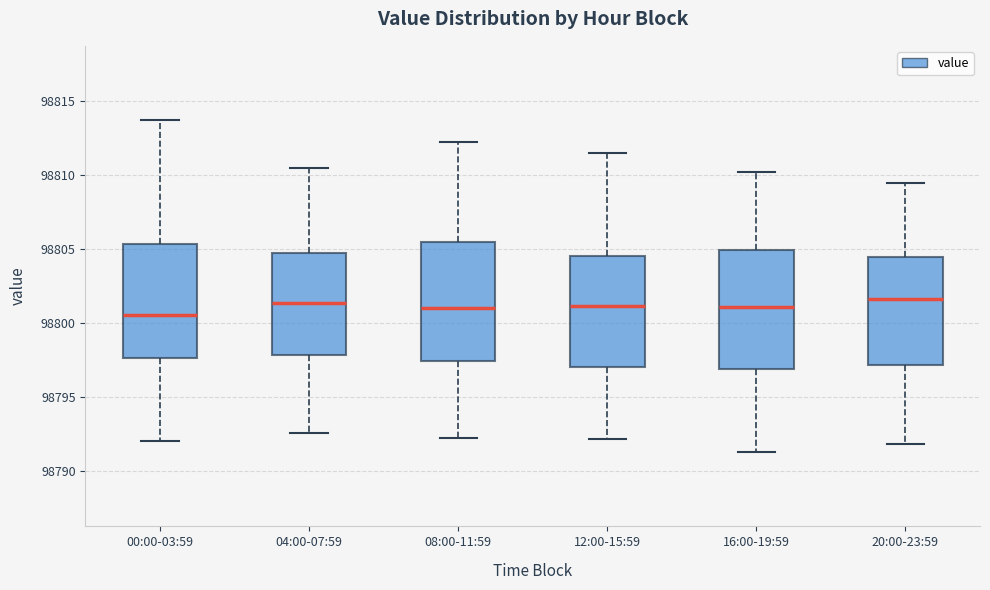

Reading left to right, read every box against the y-axis: the position of its median line, the range the box covers, and the ends of its whiskers. The values are not printed on the chart, so give them approximately, as read against the axis.

00:00-03:59: median 98800.5, box 98797.5 to 98805.5, whiskers 98792.0 to 98813.5
04:00-07:59: median 98801.5, box 98798.0 to 98804.5, whiskers 98792.5 to 98810.5
08:00-11:59: median 98801.0, box 98797.5 to 98805.5, whiskers 98792.0 to 98812.0
12:00-15:59: median 98801.0, box 98797.0 to 98804.5, whiskers 98792.0 to 98811.5
16:00-19:59: median 98801.0, box 98797.0 to 98805.0, whiskers 98791.0 to 98810.0
20:00-23:59: median 98801.5, box 98797.0 to 98804.5, whiskers 98792.0 to 98809.5